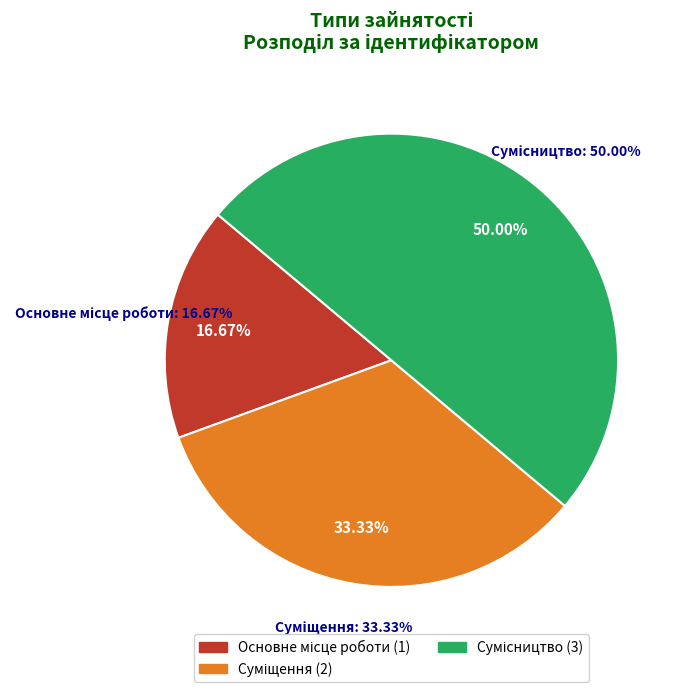

The Суміщення slice represents 21% of the pie. True or false?

False